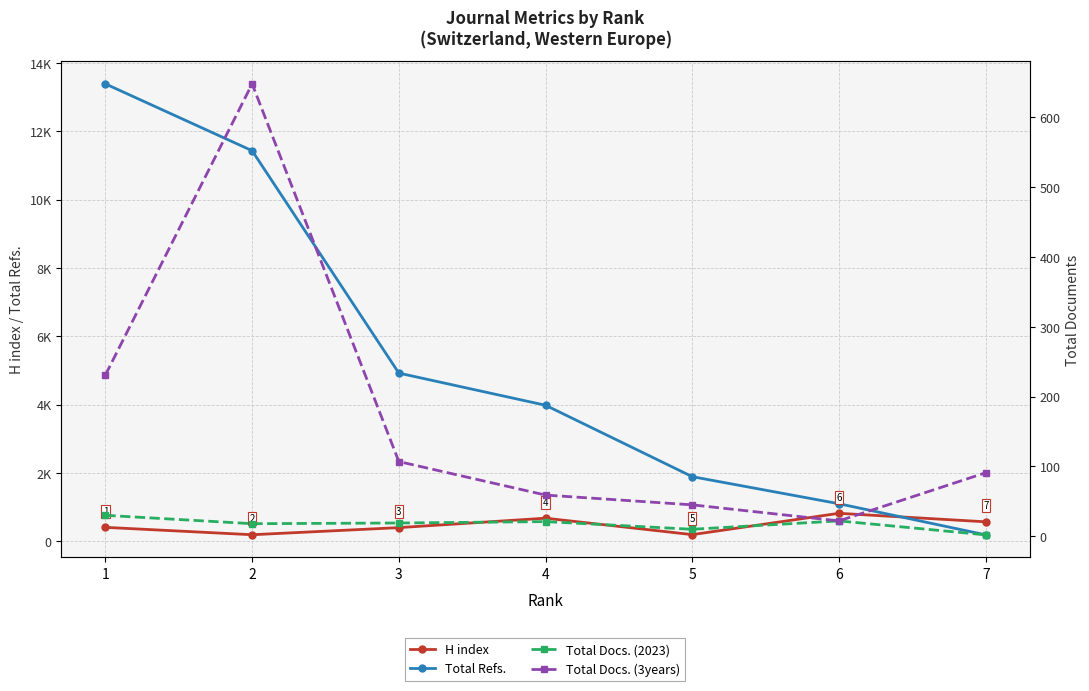

Which series changed the most between 1 and 3?

Total Refs.